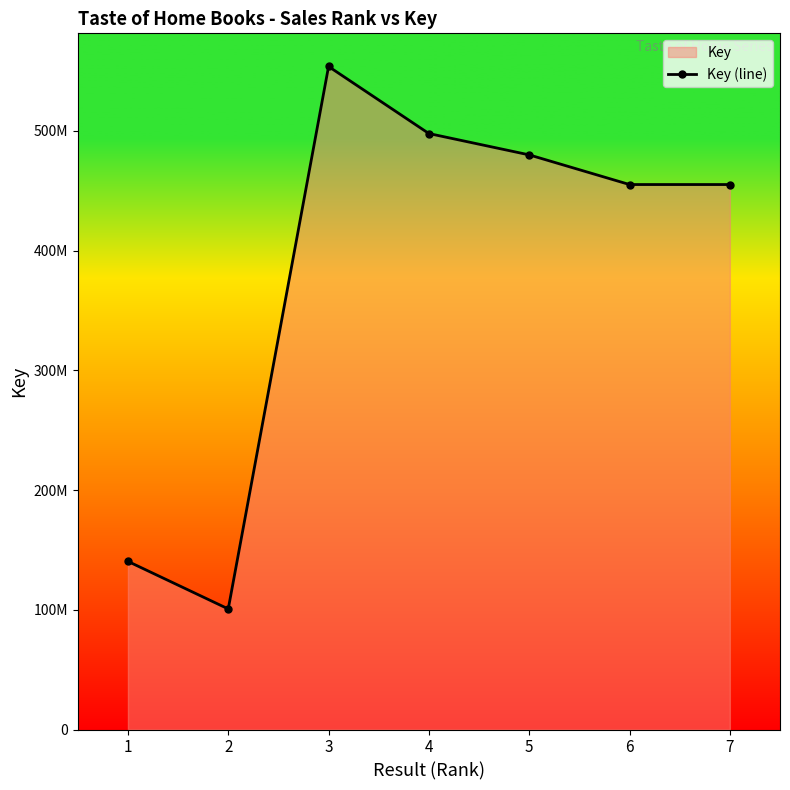

The value at 4 is 326680191. True or false?

False